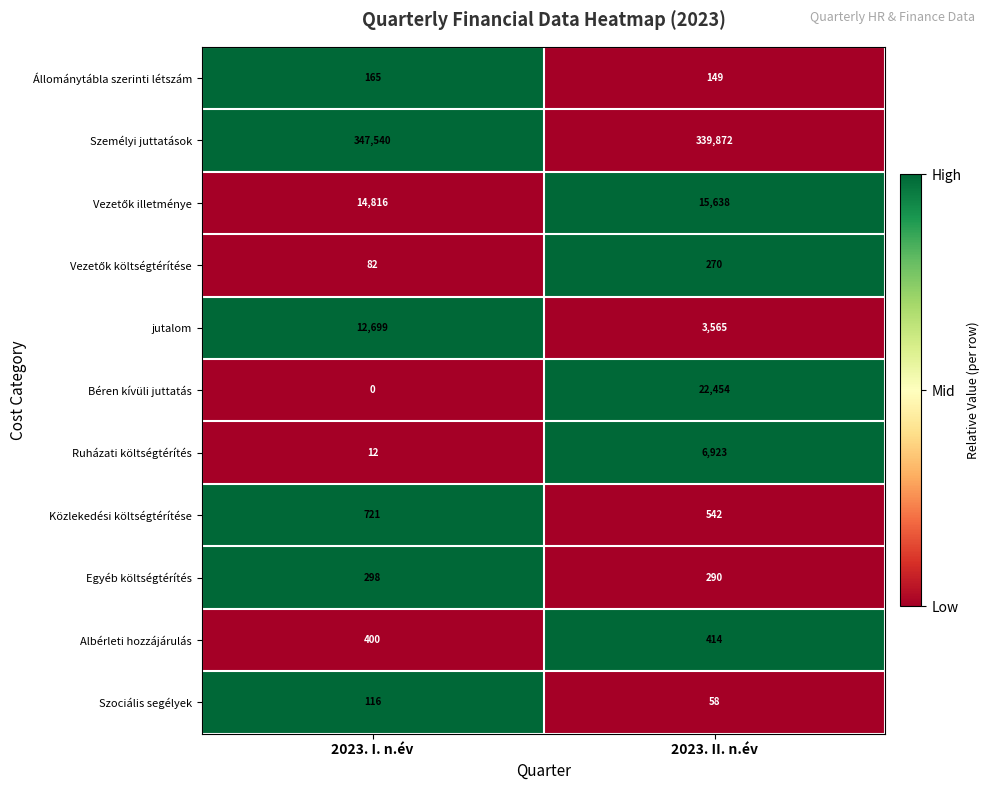

Where is Közlekedési költségtérítése nearest to the value 631?

2023. II. n.év